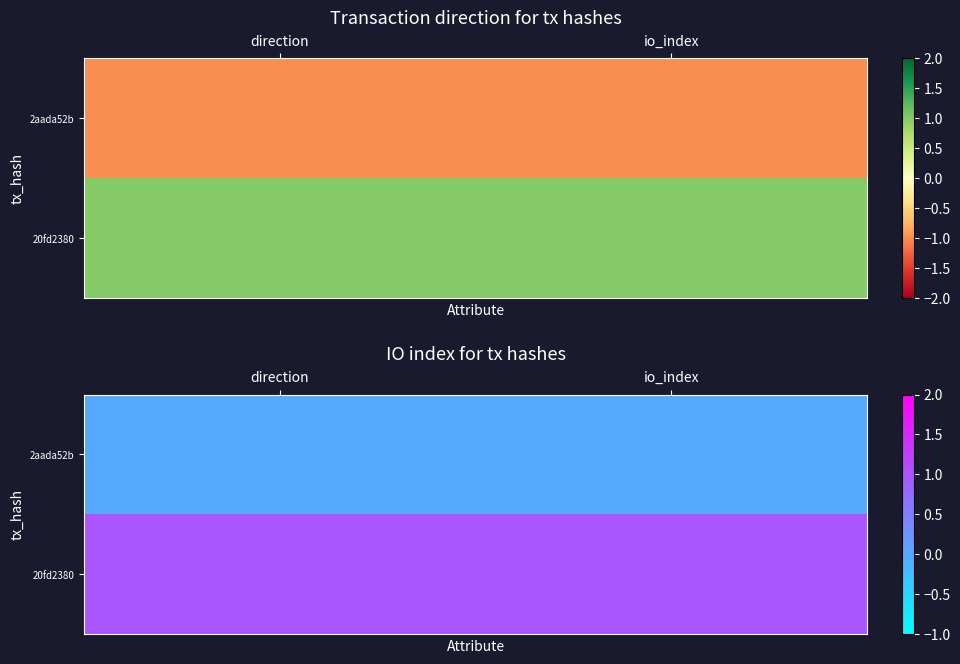

Between direction and io_index, which is larger?

direction